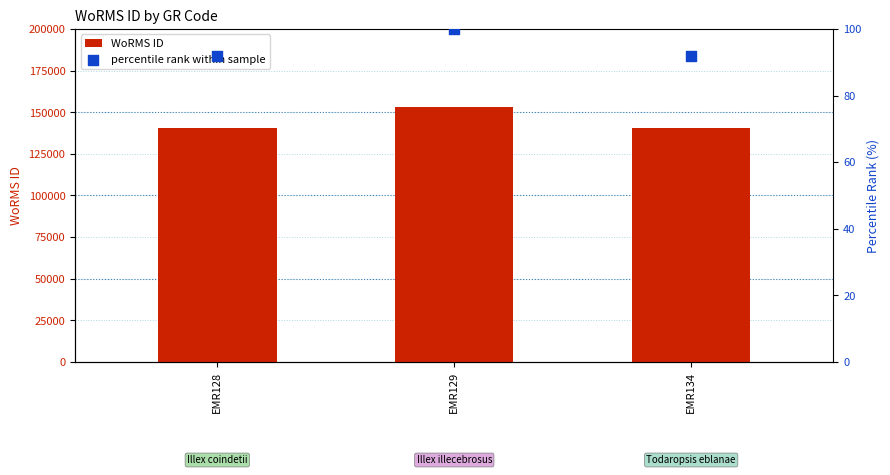

What is the total value across all series at EMR134?

140716.9